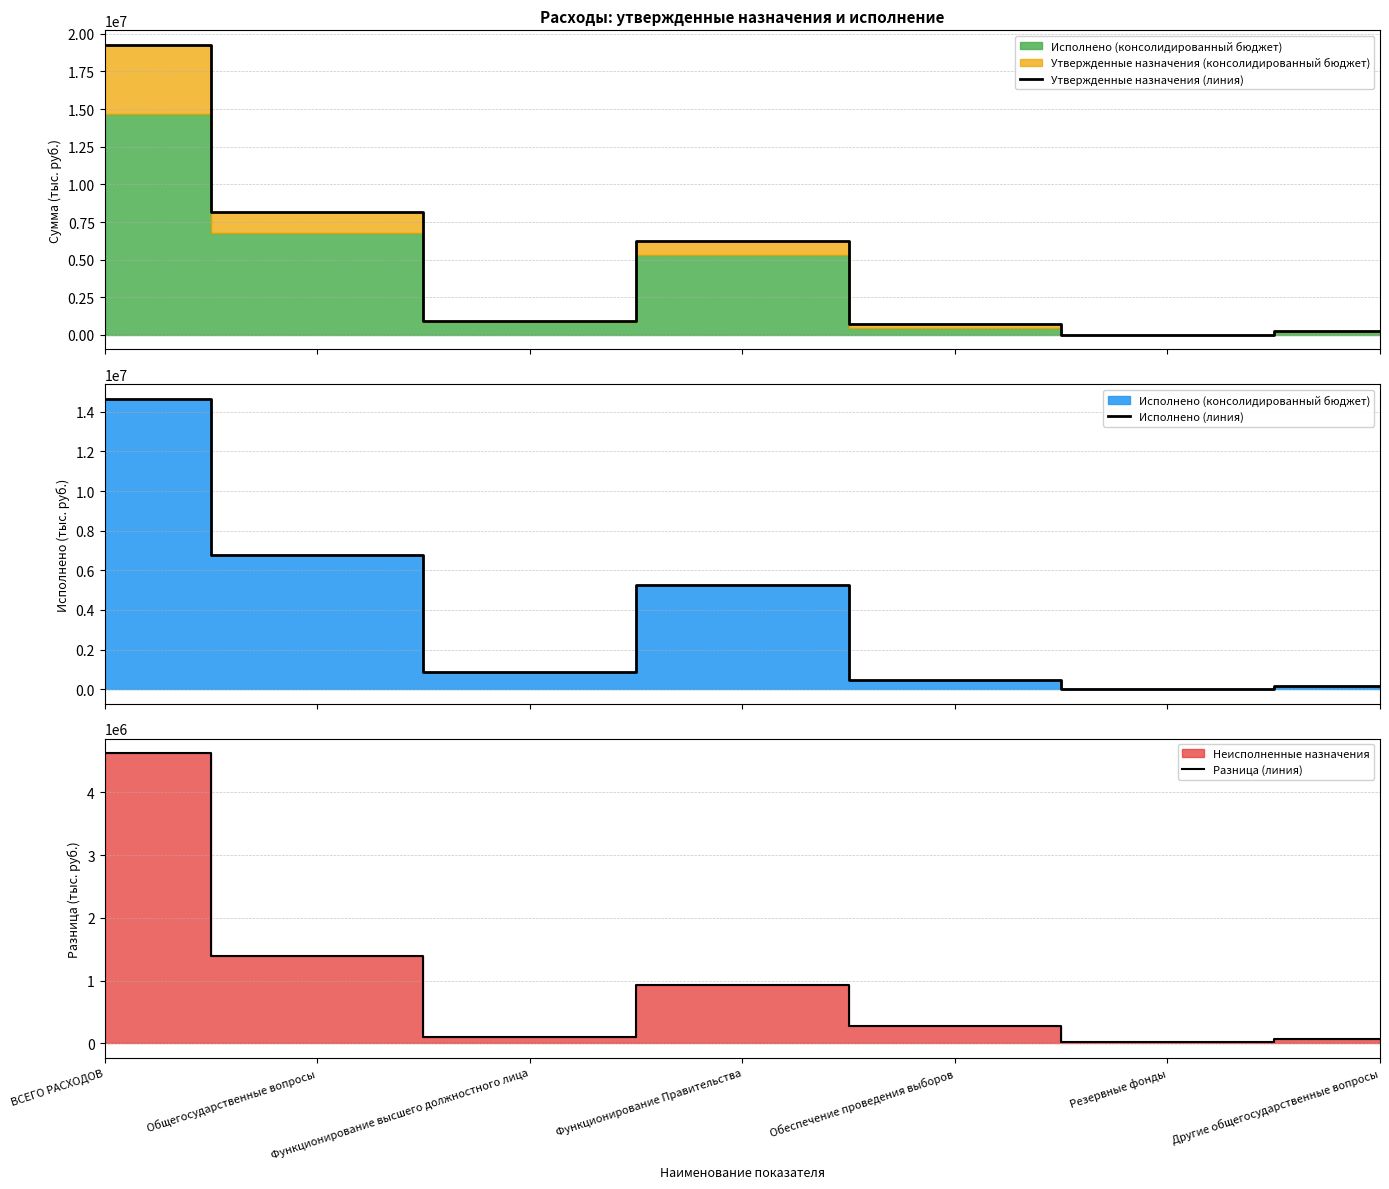

What is the sum of the Разница (линия) values at Функционирование высшего должностного лица and Общегосударственные вопросы?

1479257.8